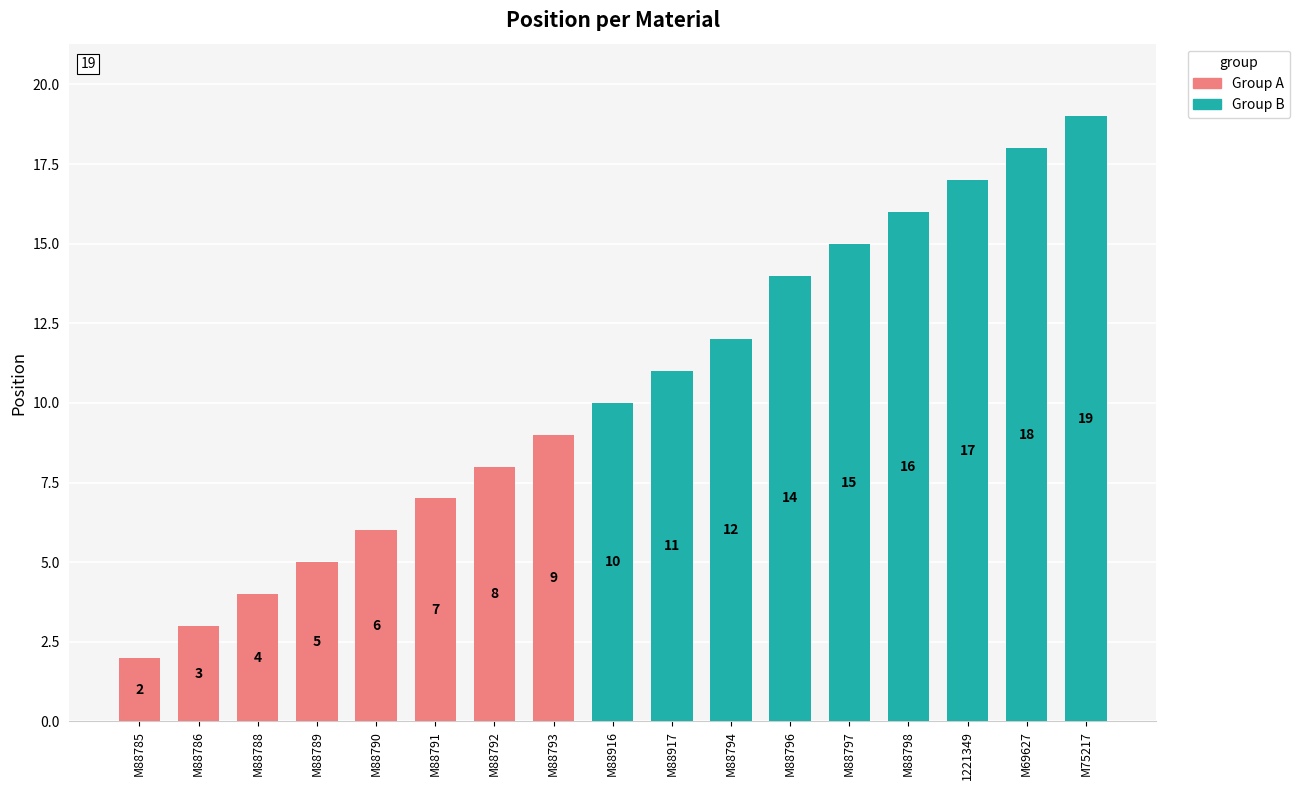

List the labels in order of value, smallest first.

M88785, M88786, M88788, M88789, M88790, M88791, M88792, M88793, M88916, M88917, M88794, M88796, M88797, M88798, 1221349, M69627, M75217